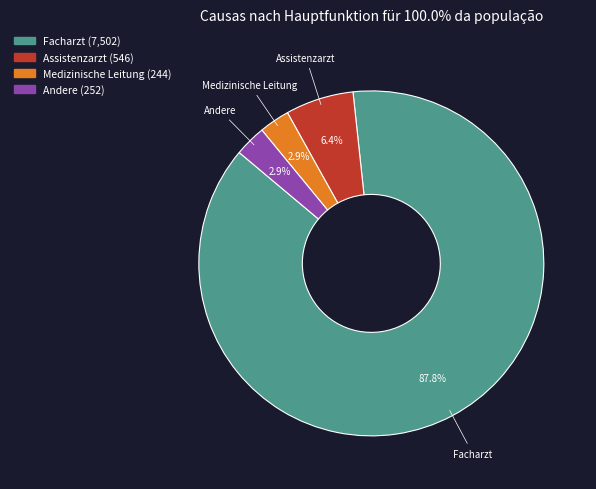

How many segments does this pie chart have?

4